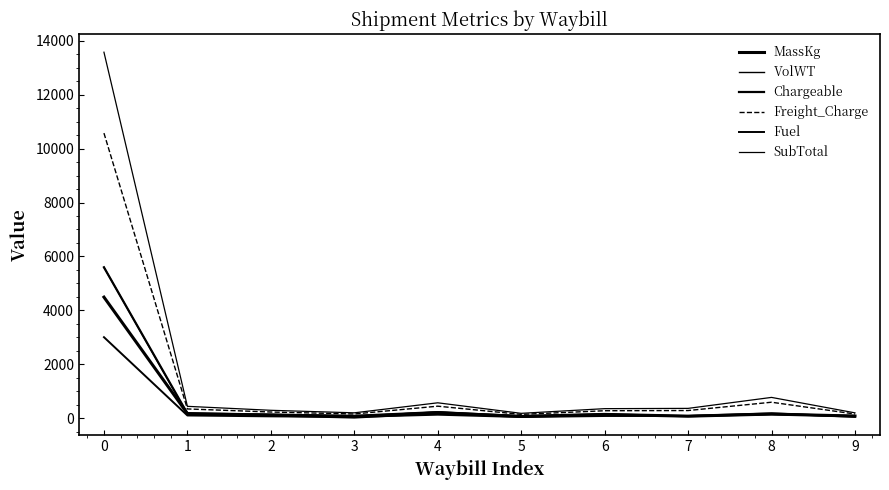

True or false: VolWT and Freight_Charge cross at least once.

False